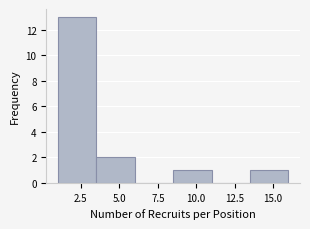

Reading left to right, list every bar in this chart as the range it spans on the x-axis followed by its height. The values are not printed on the chart, so give them approximately, as read against the axis.

1.0 to 3.5: 13
3.5 to 6.0: 2
6.0 to 8.5: 0
8.5 to 11.0: 1
11.0 to 13.5: 0
13.5 to 16.0: 1